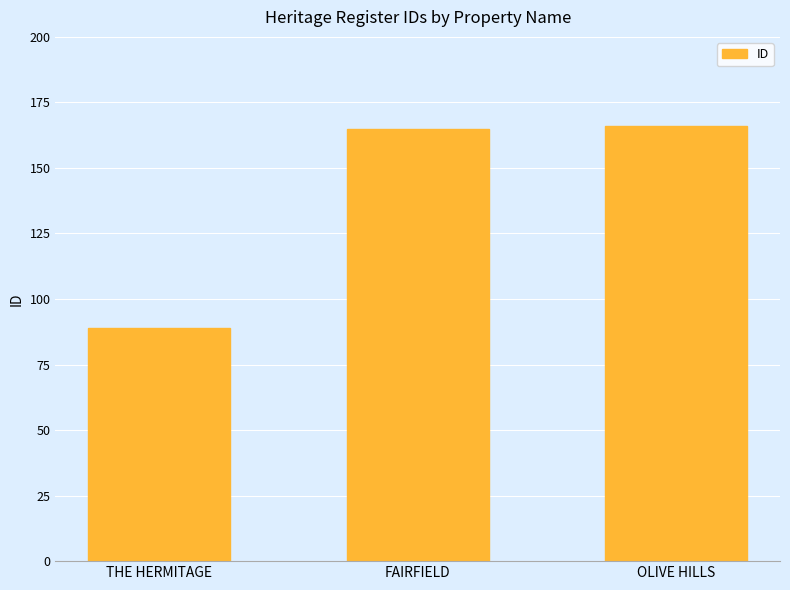

What is the greatest value displayed?

166